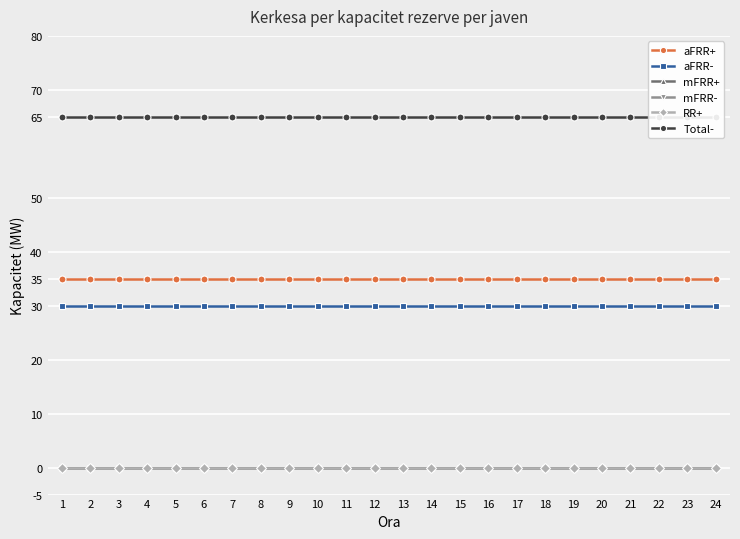

Reading left to right, transcribe all the data shown in this chart.

aFRR+: 1=35	2=35	3=35	4=35	5=35	6=35	7=35	8=35	9=35	10=35	11=35	12=35	13=35	14=35	15=35	16=35	17=35	18=35	19=35	20=35	21=35	22=35	23=35	24=35
aFRR-: 1=30	2=30	3=30	4=30	5=30	6=30	7=30	8=30	9=30	10=30	11=30	12=30	13=30	14=30	15=30	16=30	17=30	18=30	19=30	20=30	21=30	22=30	23=30	24=30
mFRR+: 1=0	2=0	3=0	4=0	5=0	6=0	7=0	8=0	9=0	10=0	11=0	12=0	13=0	14=0	15=0	16=0	17=0	18=0	19=0	20=0	21=0	22=0	23=0	24=0
mFRR-: 1=0	2=0	3=0	4=0	5=0	6=0	7=0	8=0	9=0	10=0	11=0	12=0	13=0	14=0	15=0	16=0	17=0	18=0	19=0	20=0	21=0	22=0	23=0	24=0
RR+: 1=0	2=0	3=0	4=0	5=0	6=0	7=0	8=0	9=0	10=0	11=0	12=0	13=0	14=0	15=0	16=0	17=0	18=0	19=0	20=0	21=0	22=0	23=0	24=0
Total-: 1=65	2=65	3=65	4=65	5=65	6=65	7=65	8=65	9=65	10=65	11=65	12=65	13=65	14=65	15=65	16=65	17=65	18=65	19=65	20=65	21=65	22=65	23=65	24=65